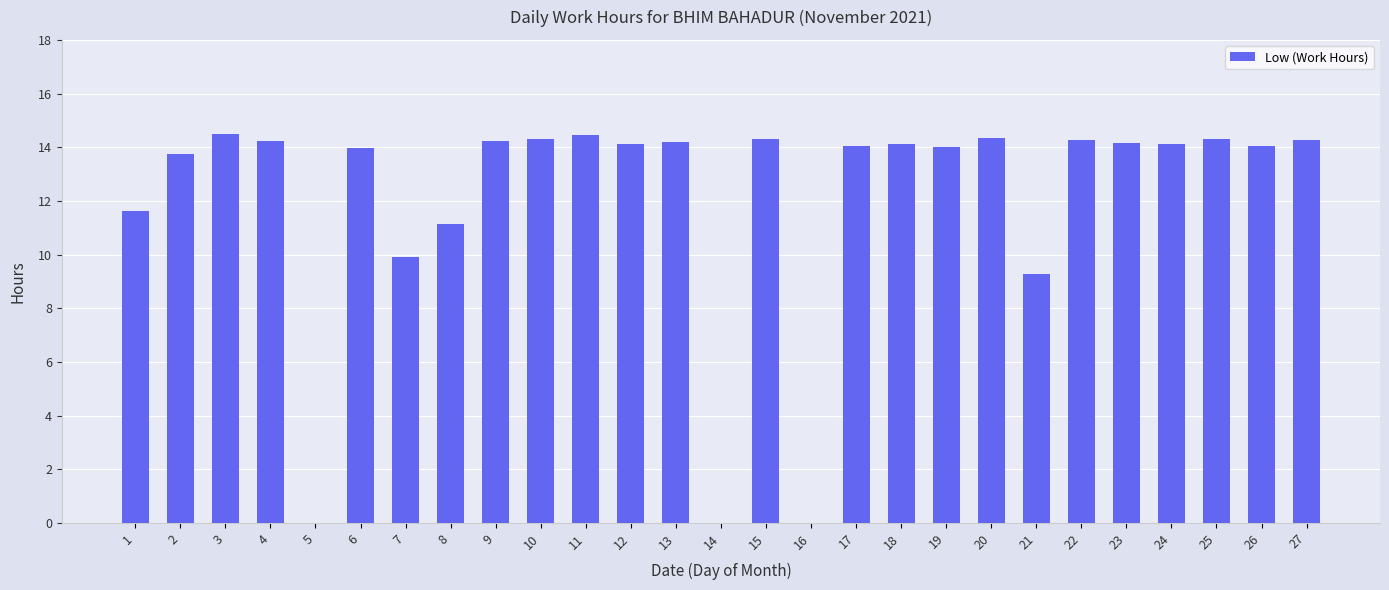

Are the bars horizontal?

No